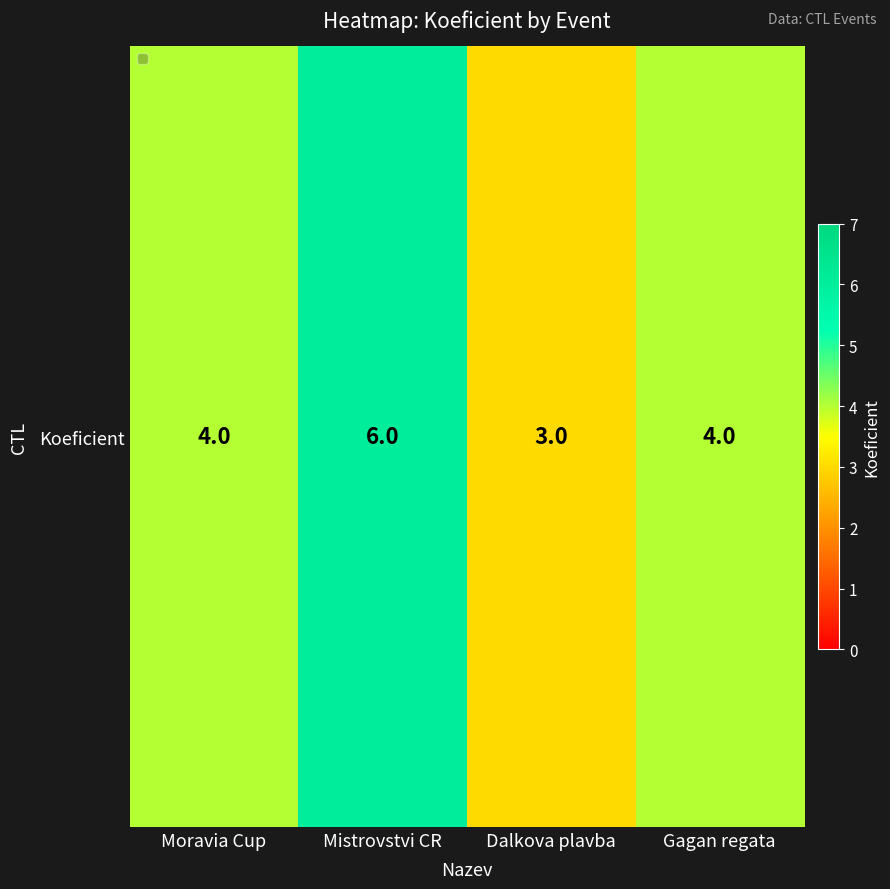

At which category does the chart reach its minimum across all series?

Dalkova plavba